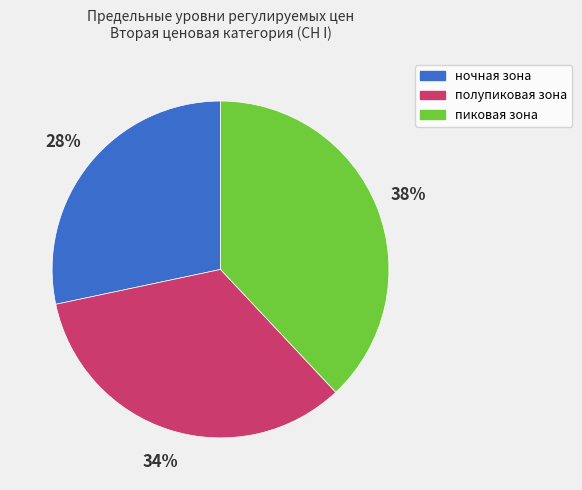

The пиковая зона slice represents 25% of the pie. True or false?

False